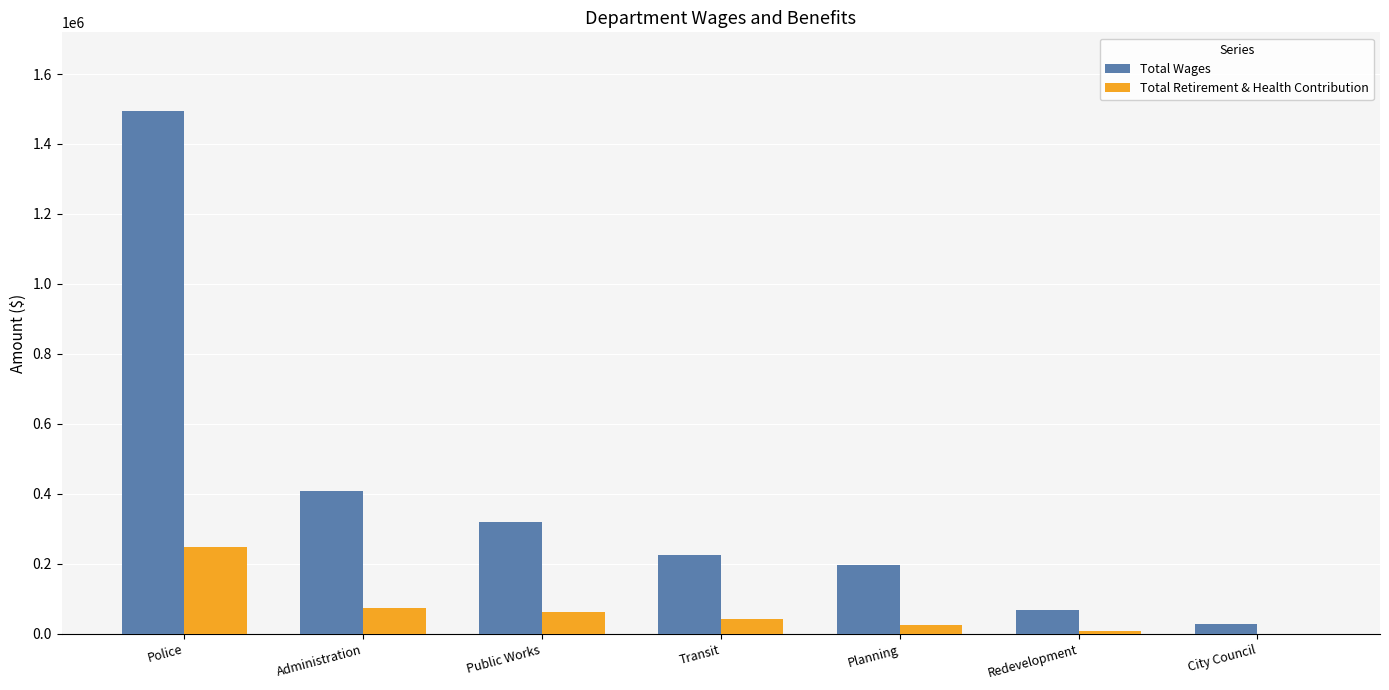

Does the chart contain stacked bars?

No